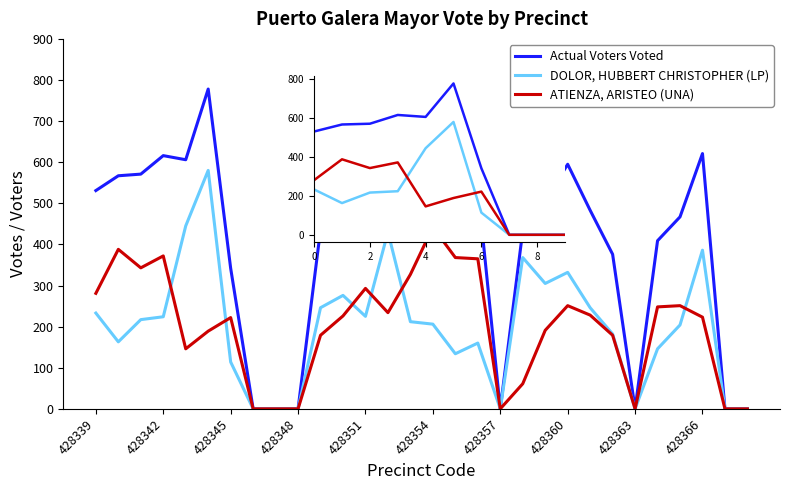

List the series in order of their peak value, lowest first.

ATIENZA, ARISTEO (UNA), DOLOR, HUBBERT CHRISTOPHER (LP), Actual Voters Voted